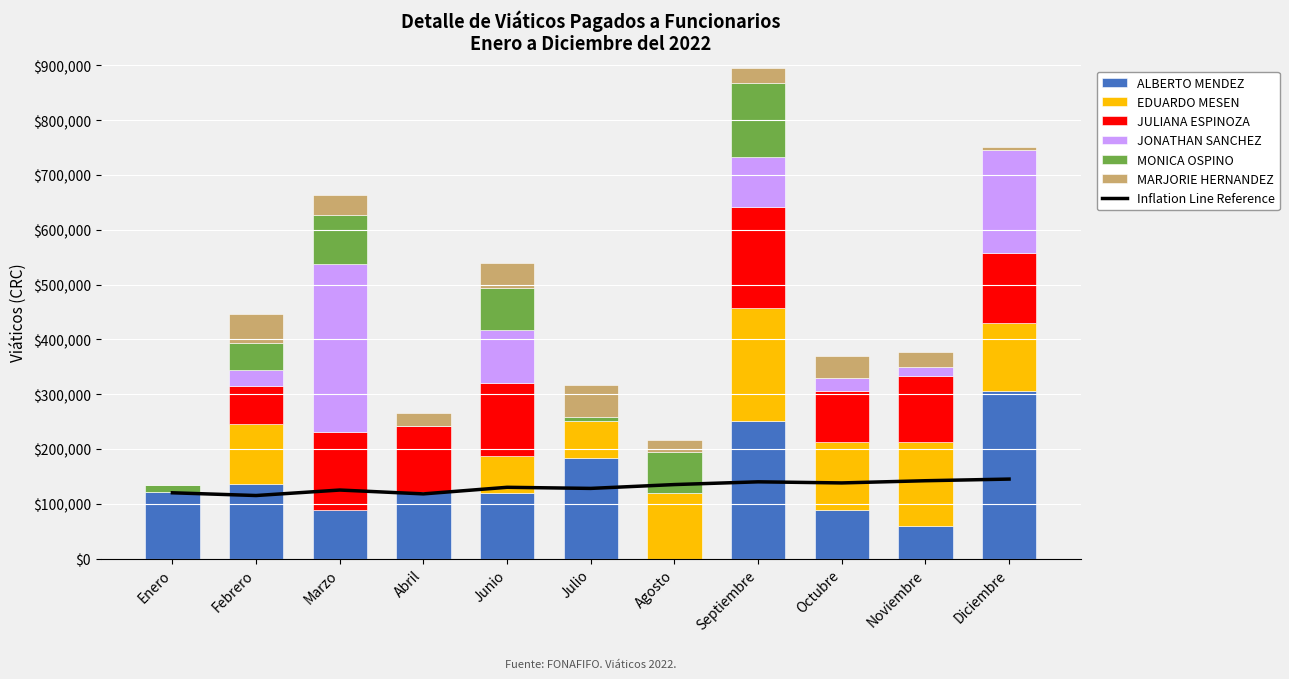

Between Marzo and Noviembre, which series saw the biggest shift?

JONATHAN SANCHEZ